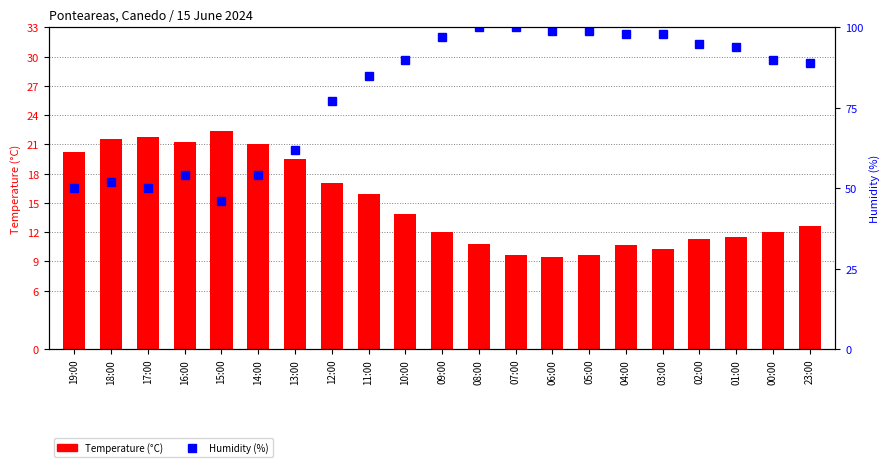

Is it true that Temperature (°C) equals 12.6 at 23:00?

True